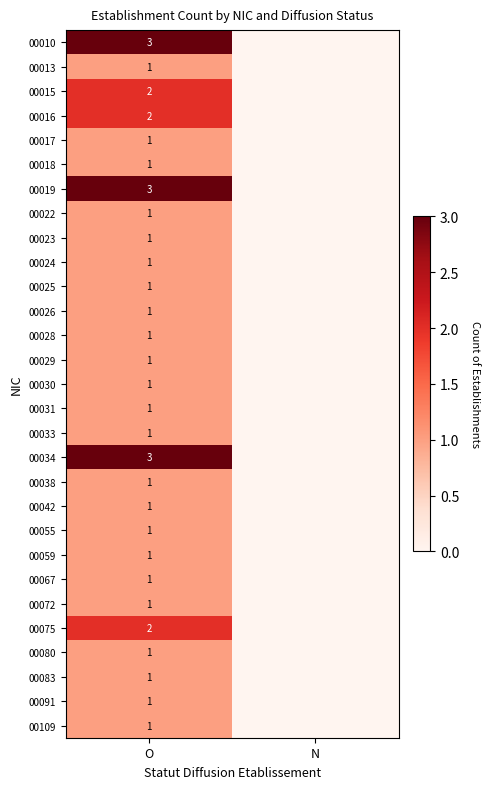

The value of 00013 at O is 1. True or false?

True